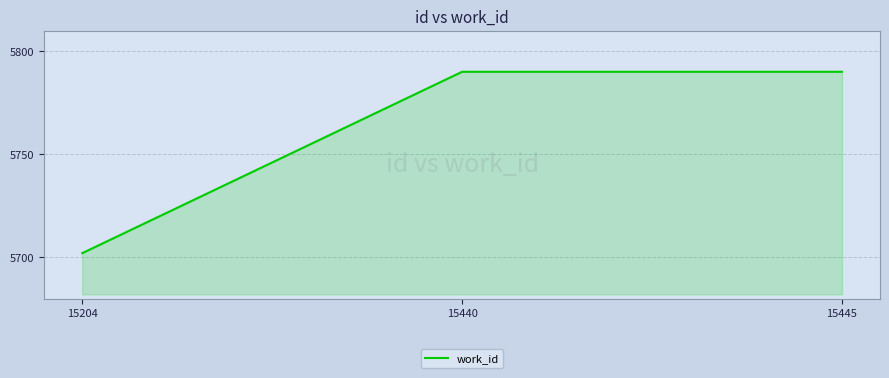

Count the number of categories in the chart.

3